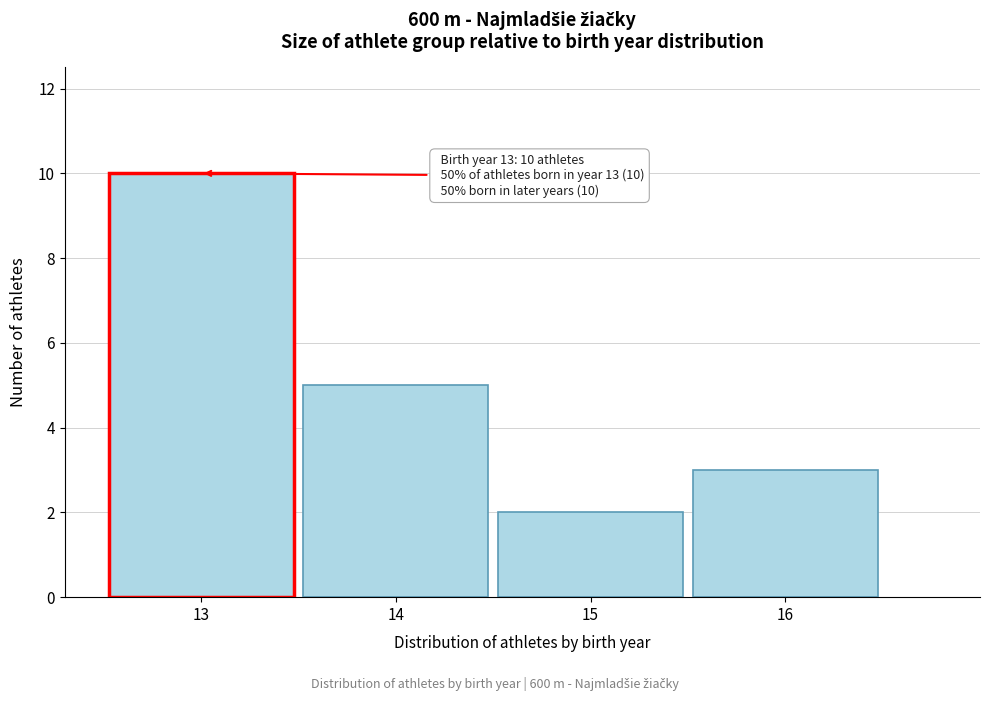

Which range on the x-axis has the tallest bar?

12.5 to 13.5